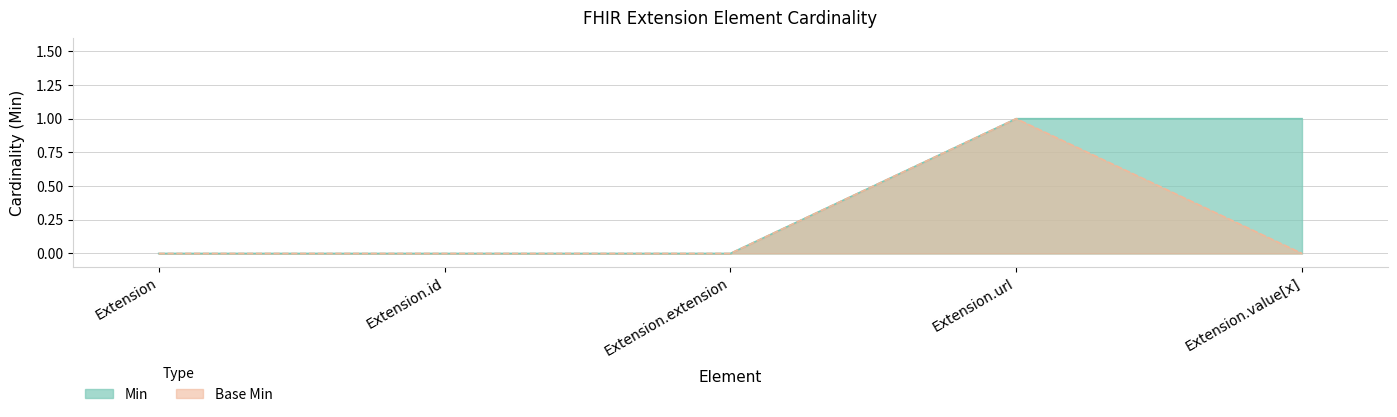

How many lines are shown in the chart?

2